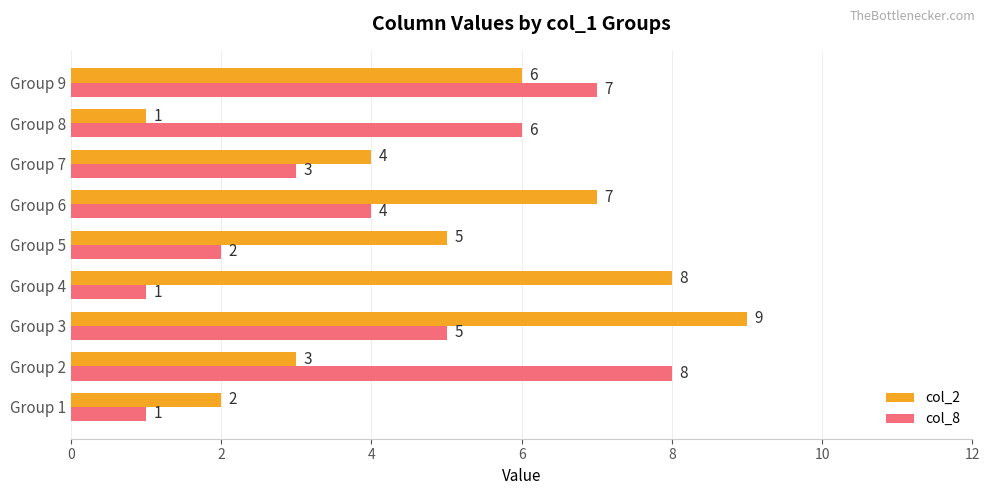

What is the difference between the maximum and minimum values in the col_2 series?

8